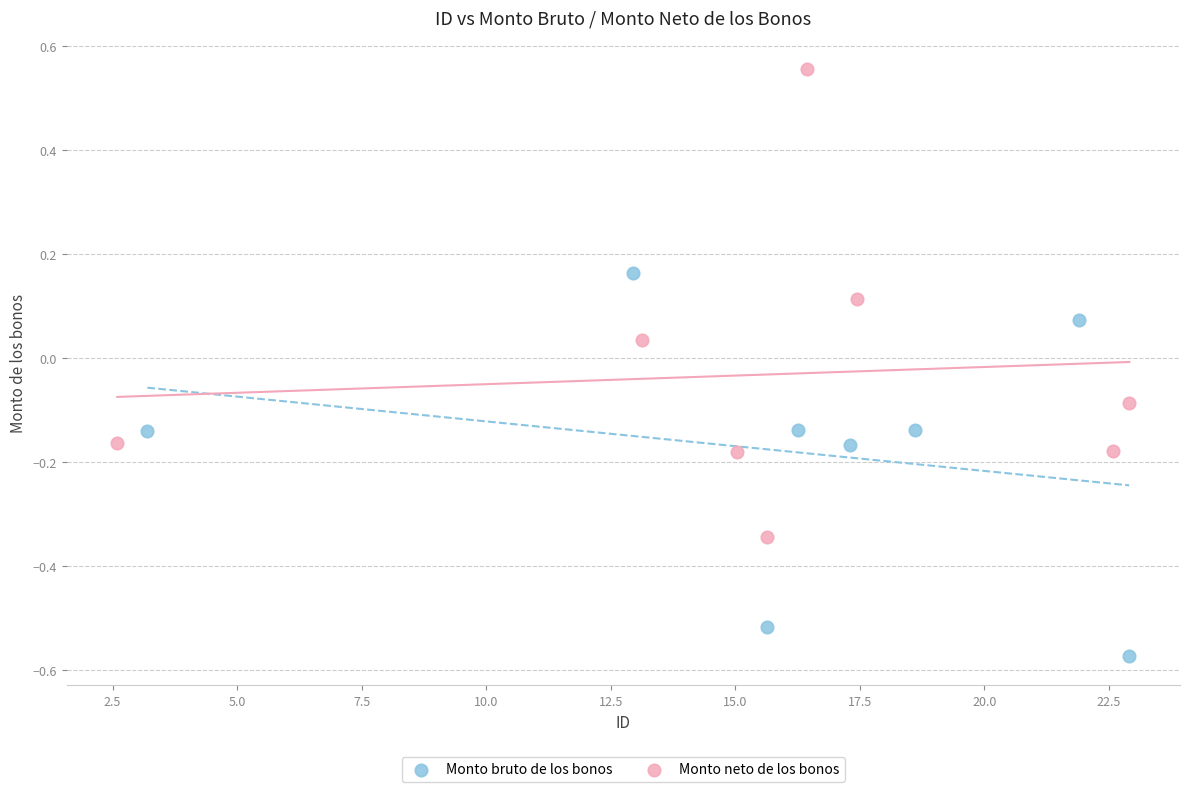

Which series reaches the maximum Y coordinate?

Monto neto de los bonos